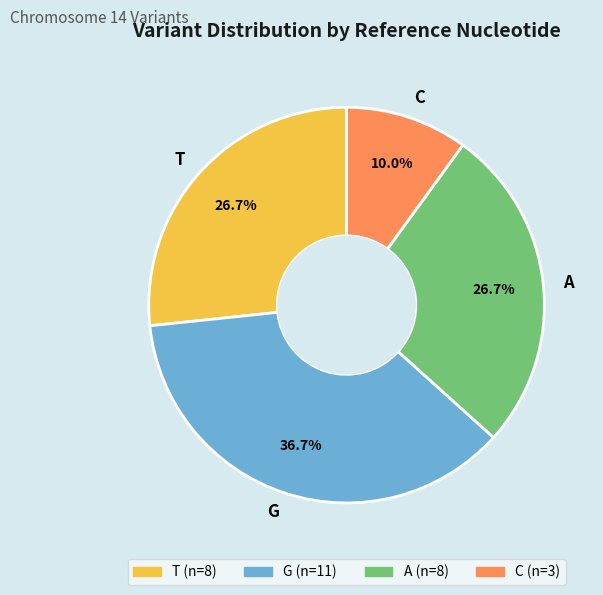

How much of the chart is everything except T?

73.3%